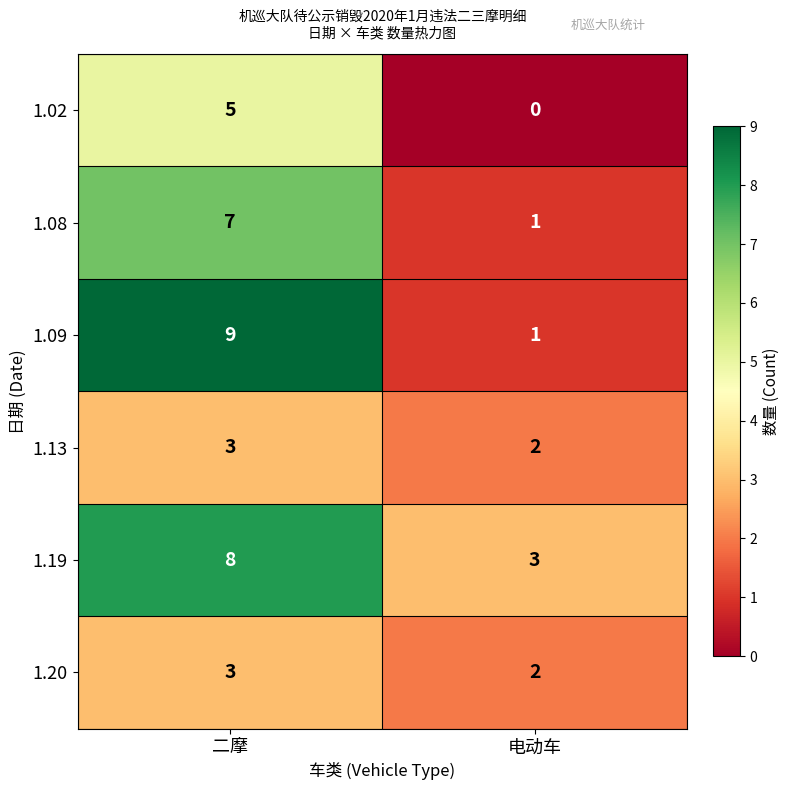

Reading right to left, list all the values displayed in this chart.

1.02: 电动车=0	二摩=5
1.08: 电动车=1	二摩=7
1.09: 电动车=1	二摩=9
1.13: 电动车=2	二摩=3
1.19: 电动车=3	二摩=8
1.20: 电动车=2	二摩=3